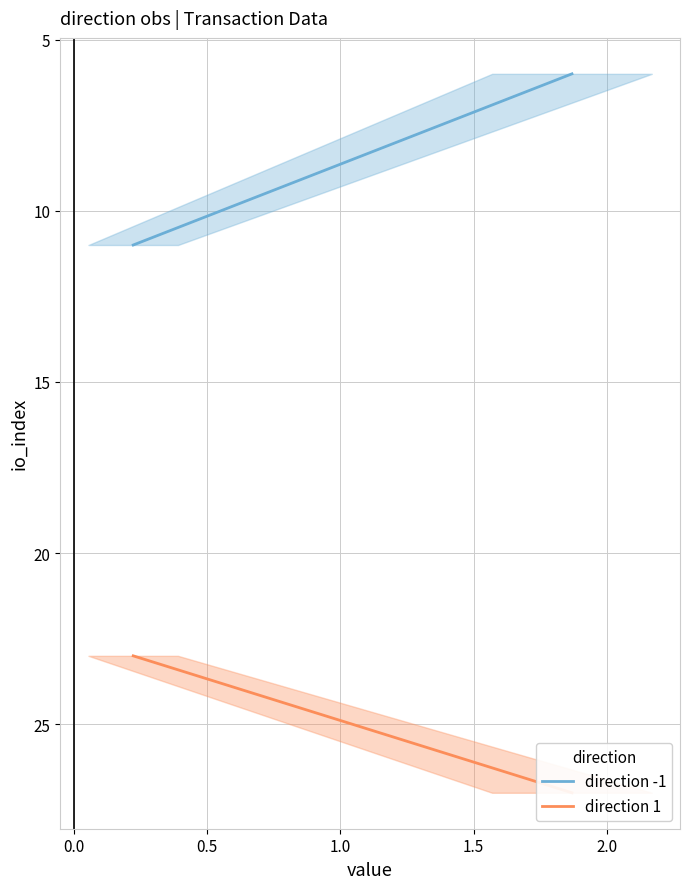

The value series shows 1.9 at -1. True or false?

True